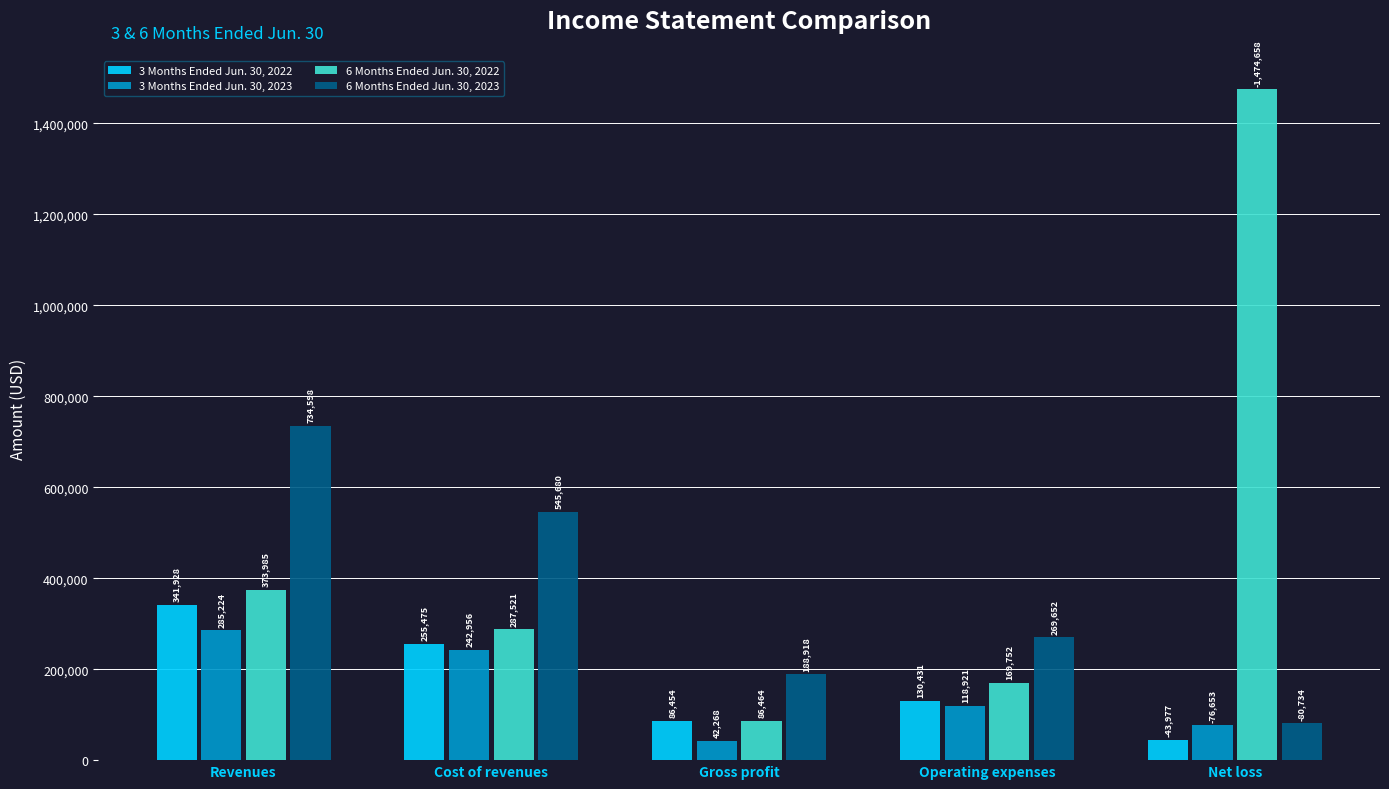

How many bars are there in total?

20